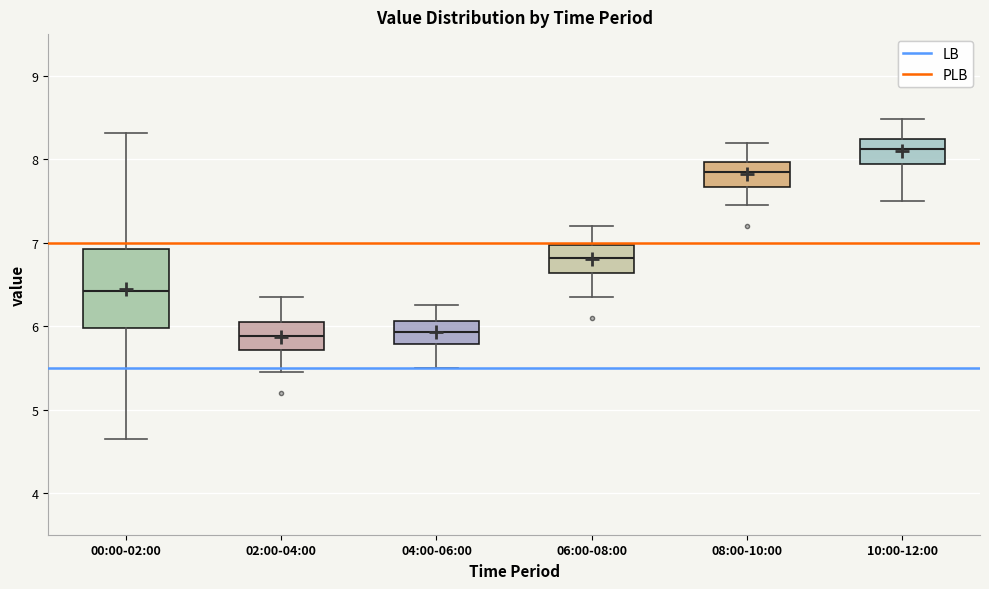

Where is the upper edge of the box for 04:00-06:00 on the y-axis? The values are not printed on the chart, so give them approximately, as read against the axis.

6.1